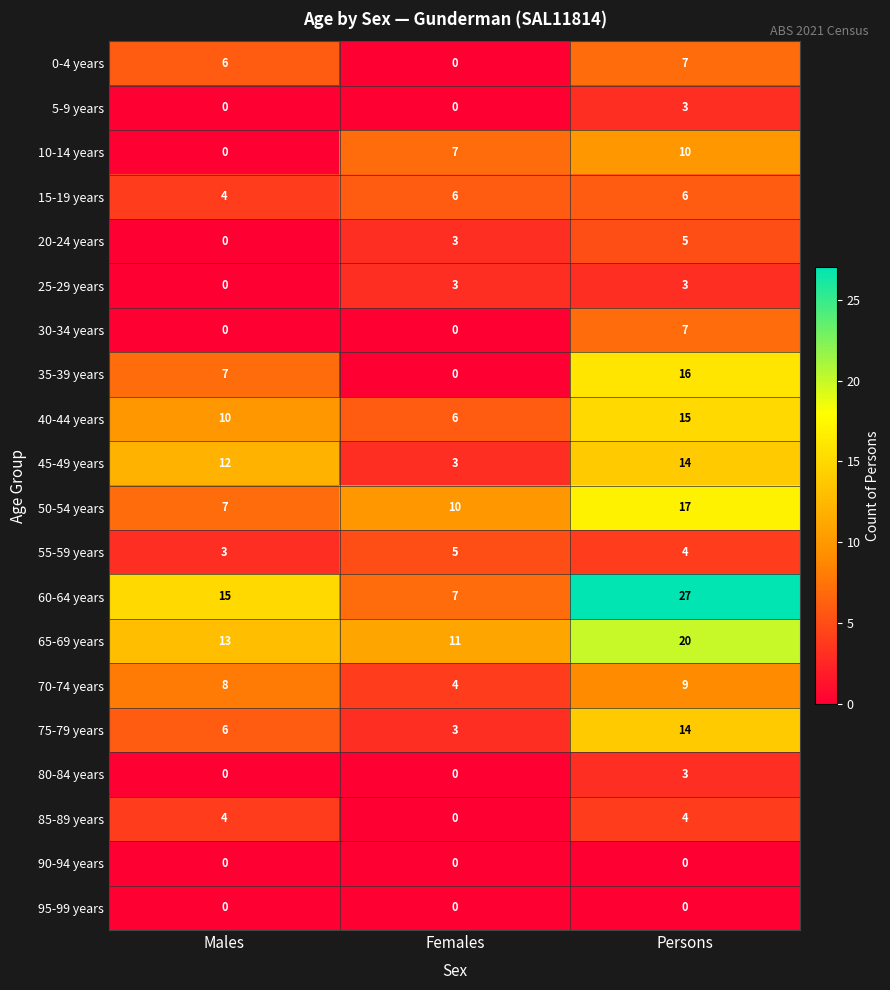

Rank the categories by 50-54 years value from lowest to highest.

Males, Females, Persons